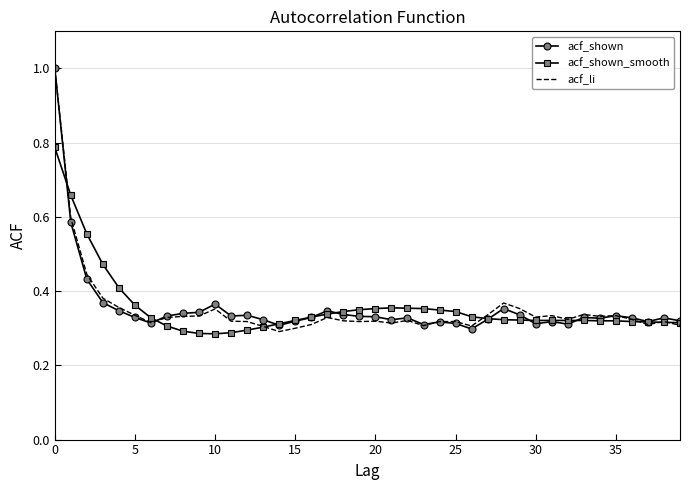

What is the greatest value displayed?

1.0